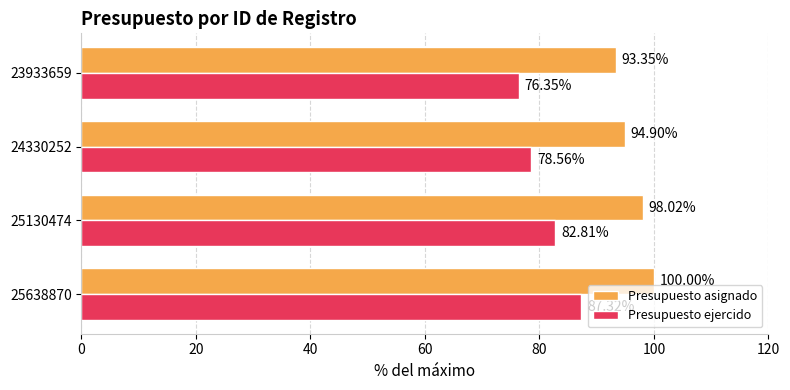

Rank the series by their average value, from lowest to highest.

Presupuesto ejercido, Presupuesto asignado